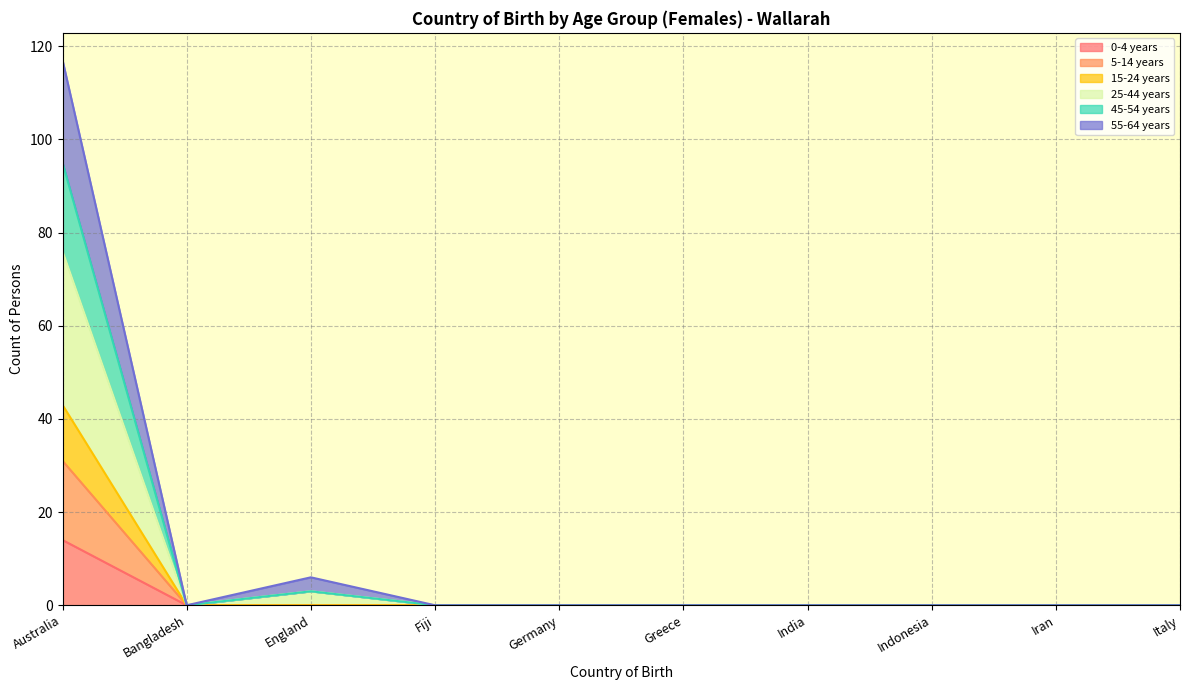

Which series has the largest range (max minus min)?

25-44 years